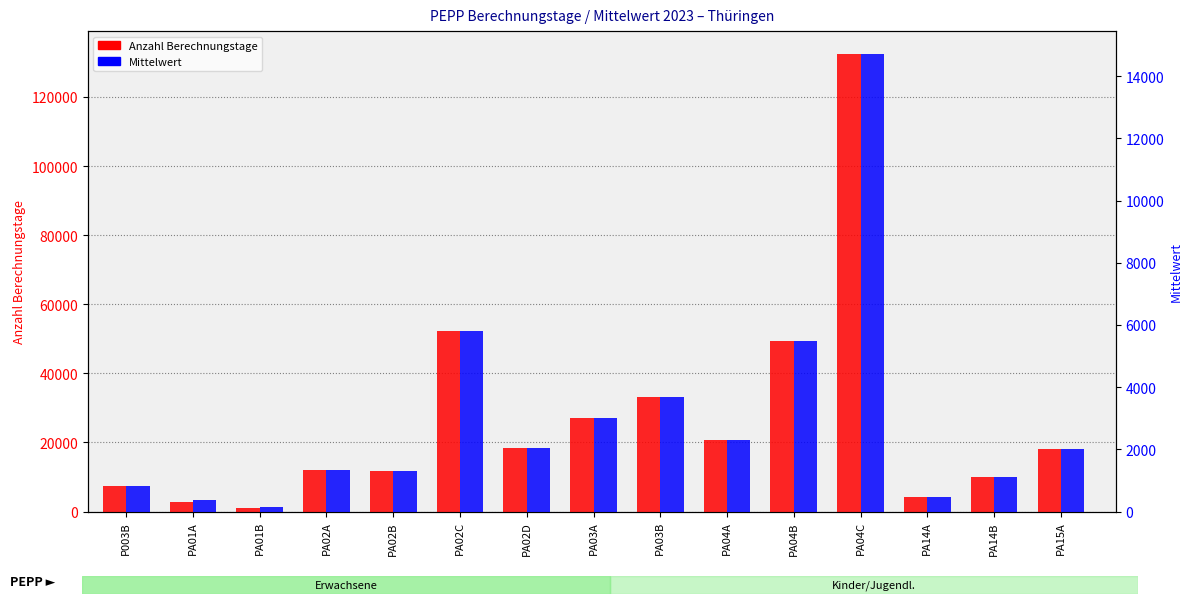

What is the difference between the Anzahl Berechnungstage values at PA15A and PA03A?

8778.0